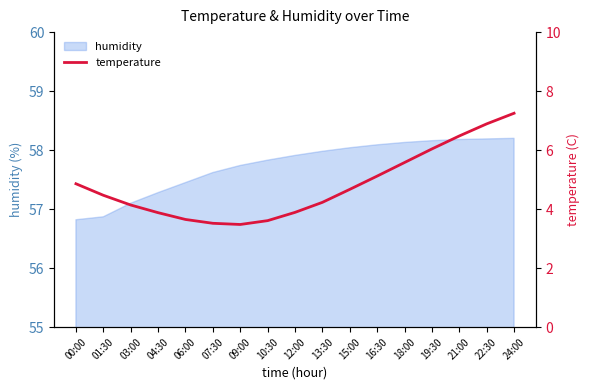

What position from the left is 07:30?

6